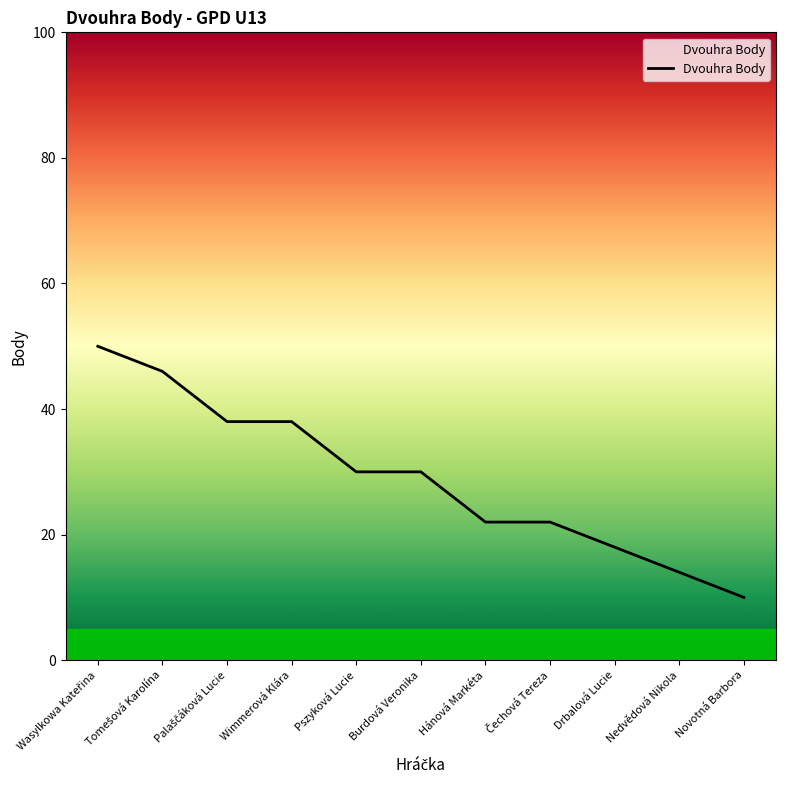

Is it true that the value at Hánová Markéta is 7?

False